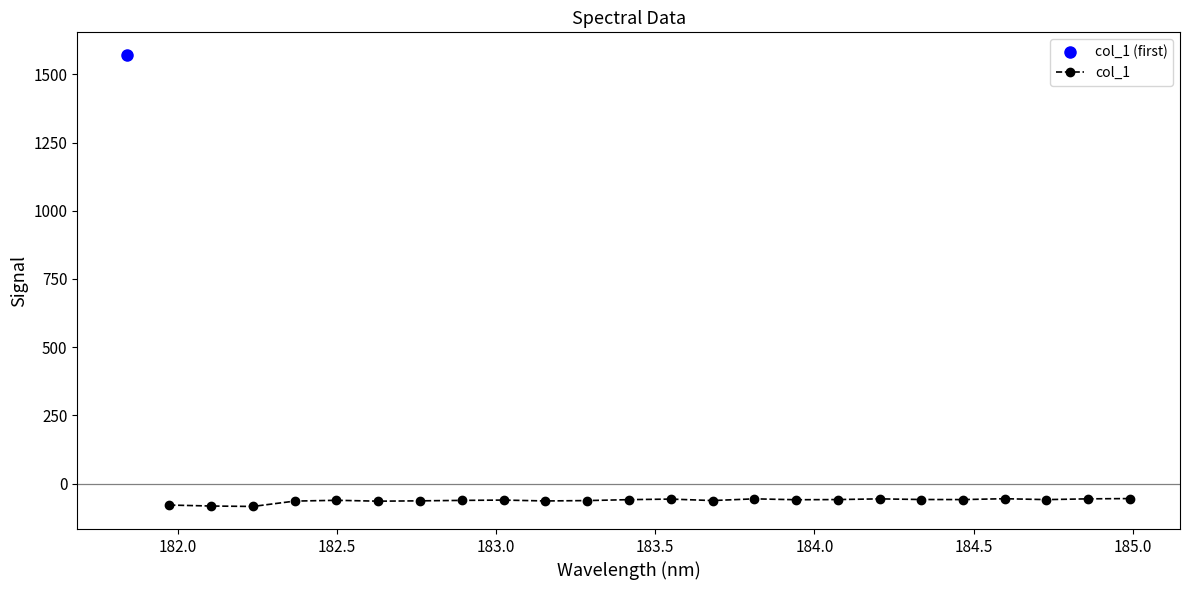

What is the maximum value for col_1?

-54.7